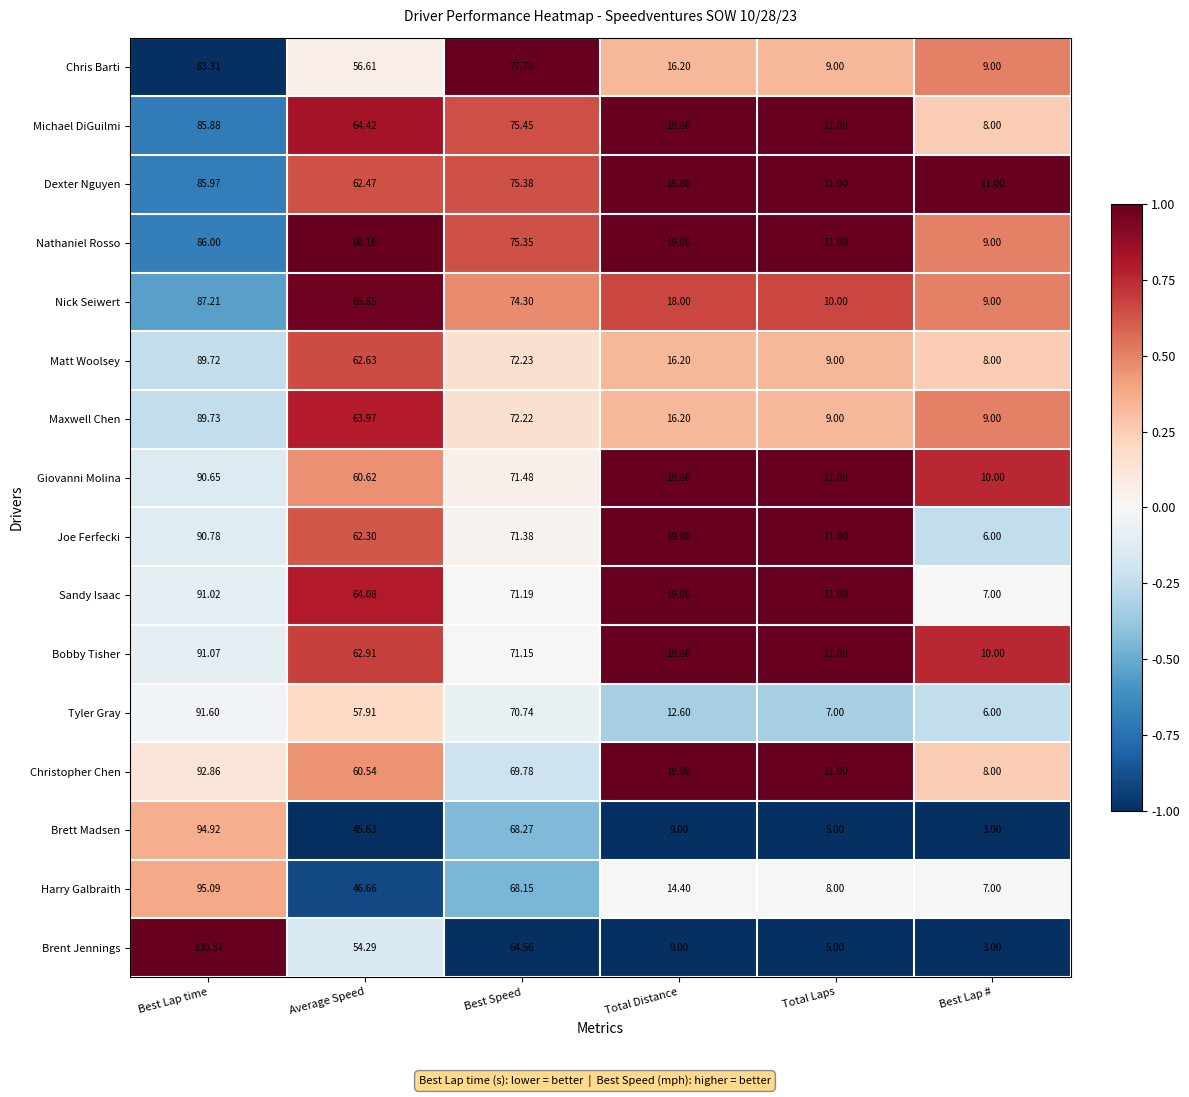

At which category is the sum across all series the highest?

Best Lap time